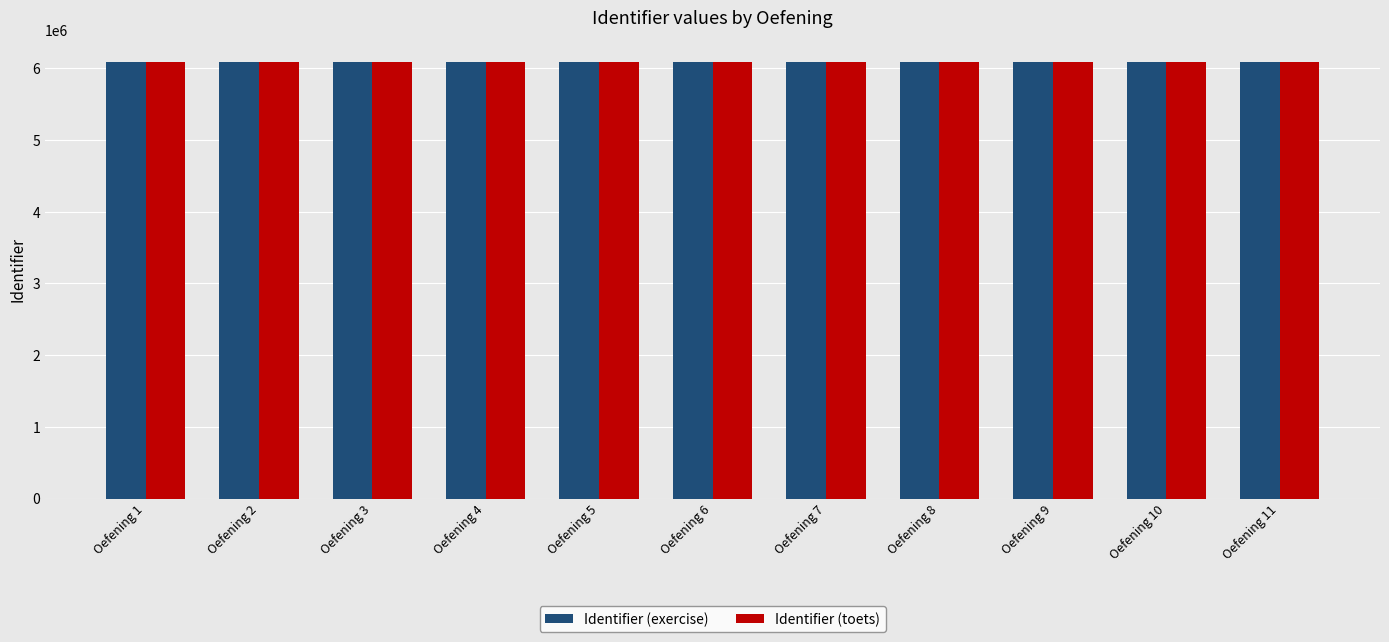

Count the number of data series in this chart.

2